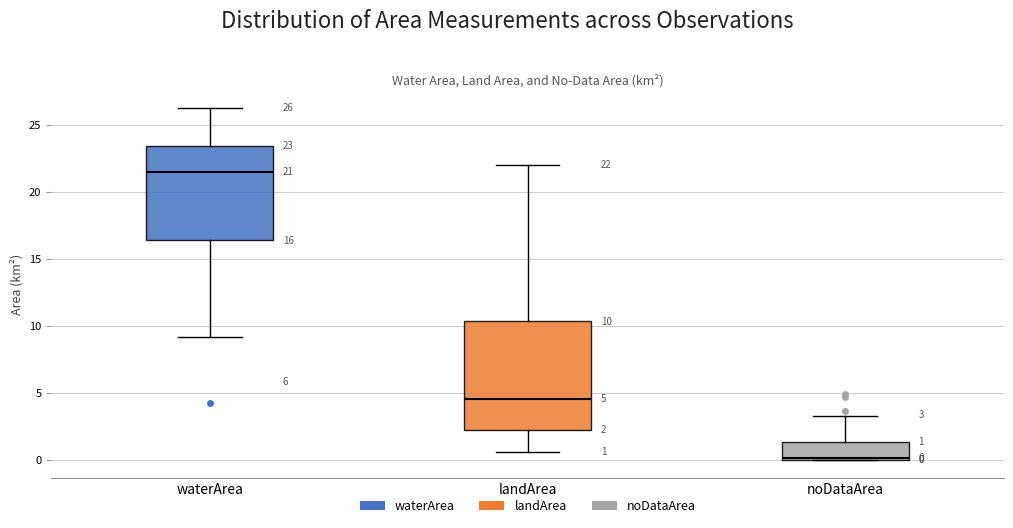

Comparing the boxes themselves (not the whiskers), which one is the tallest?

landArea